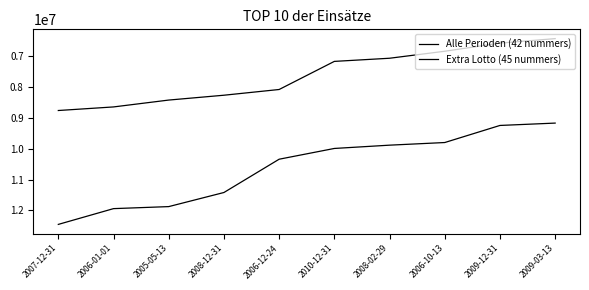

Reading right to left, list all the values displayed in this chart.

Alle Perioden (42 nummers): 9166030.0	9242610.0	9797228.0	9882775.0	9989523.5	10338876.5	11419770.0	11877441.5	11943216.5	12455161.0
Extra Lotto (45 nummers): 6423671.2	6569581.2	6833753.0	7060738.8	7162929.0	8075351.0	8261280.0	8418428.0	8641392.5	8757628.8